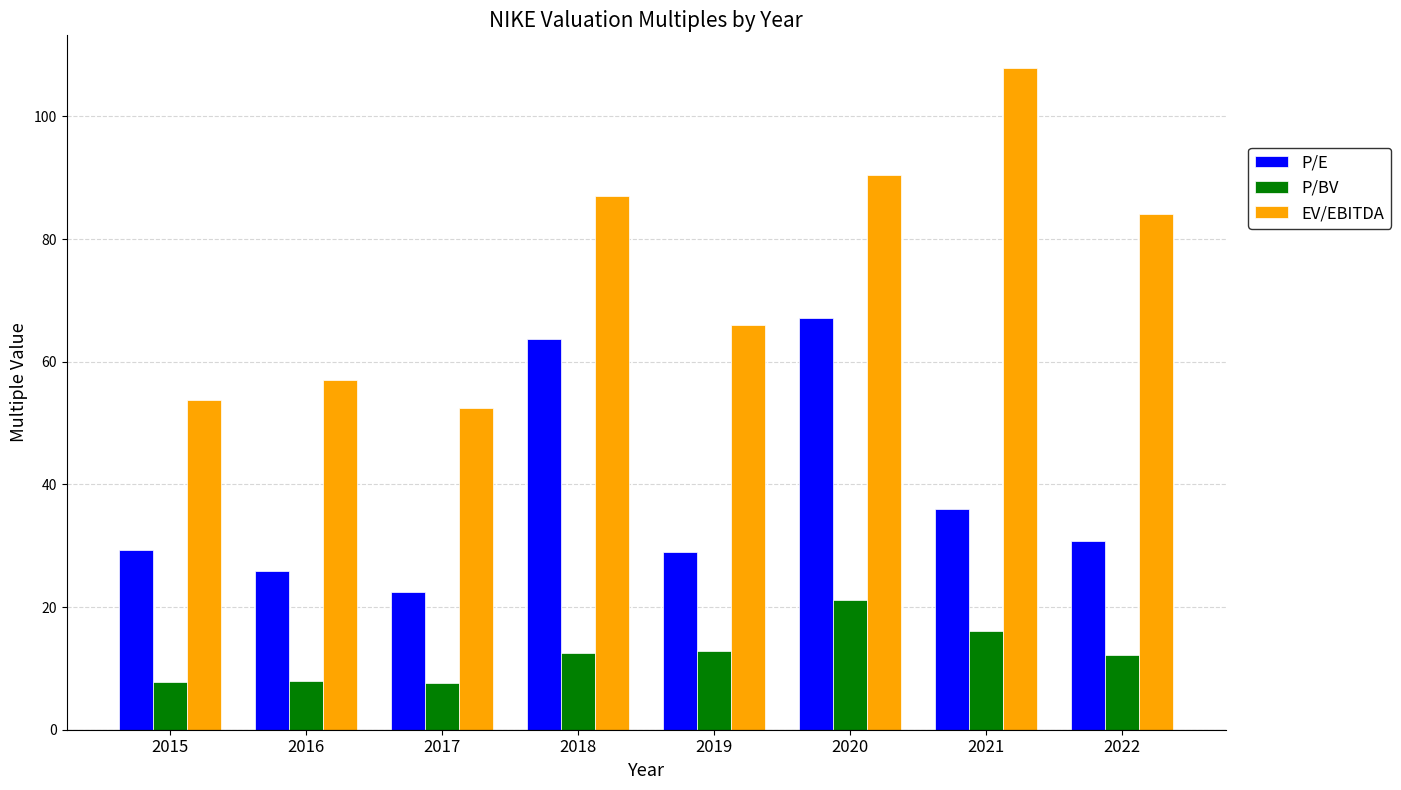

What is the difference between the maximum and second lowest values in the P/E series?

41.2